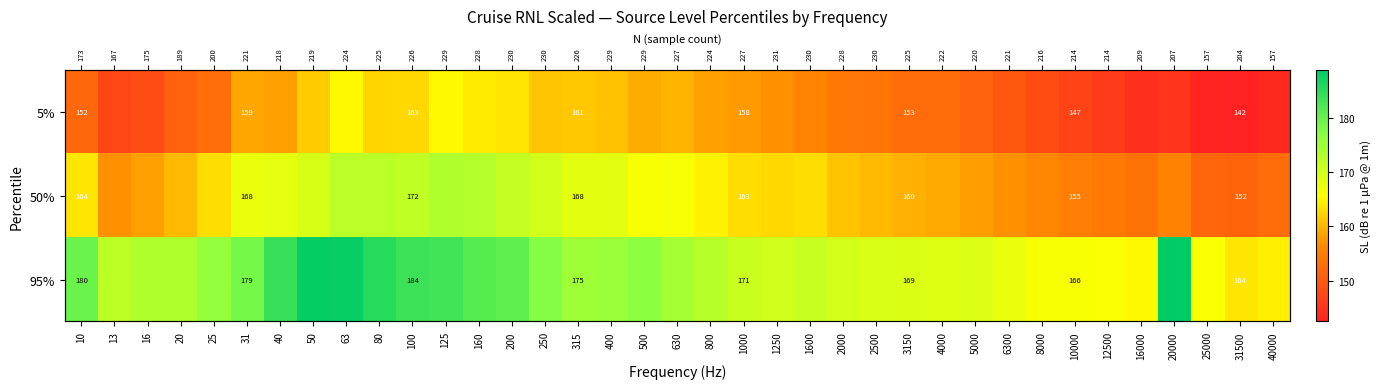

What is the difference between the maximum and second lowest values in the 5% series?

22.3